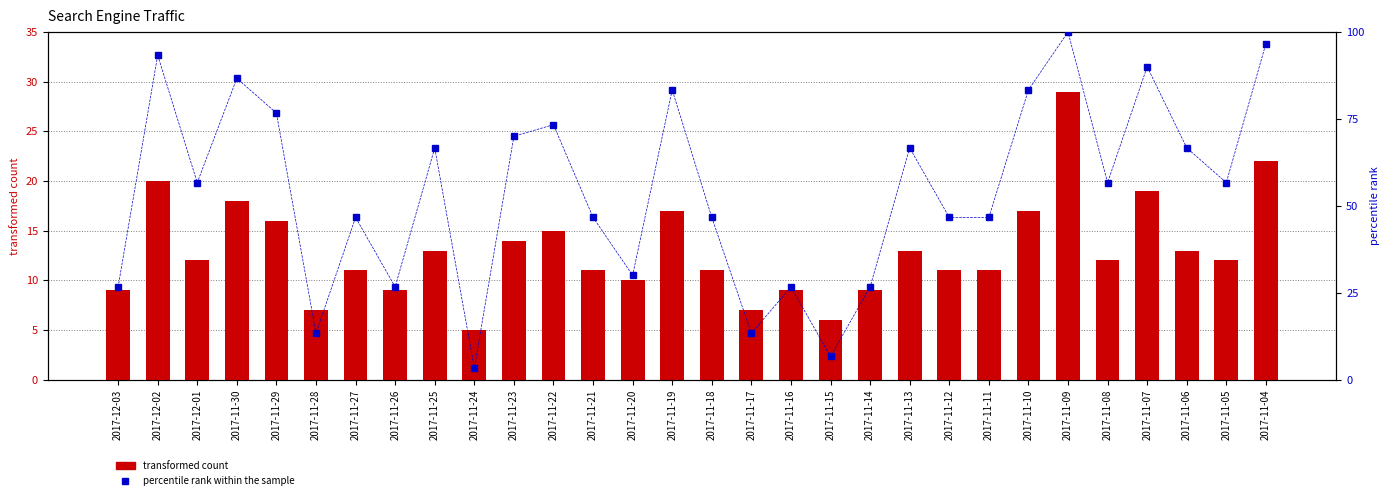

List the labels in order of transformed count value, smallest first.

2017-11-24, 2017-11-15, 2017-11-28, 2017-11-17, 2017-12-03, 2017-11-26, 2017-11-16, 2017-11-14, 2017-11-20, 2017-11-27, 2017-11-21, 2017-11-18, 2017-11-12, 2017-11-11, 2017-12-01, 2017-11-08, 2017-11-05, 2017-11-25, 2017-11-13, 2017-11-06, 2017-11-23, 2017-11-22, 2017-11-29, 2017-11-19, 2017-11-10, 2017-11-30, 2017-11-07, 2017-12-02, 2017-11-04, 2017-11-09